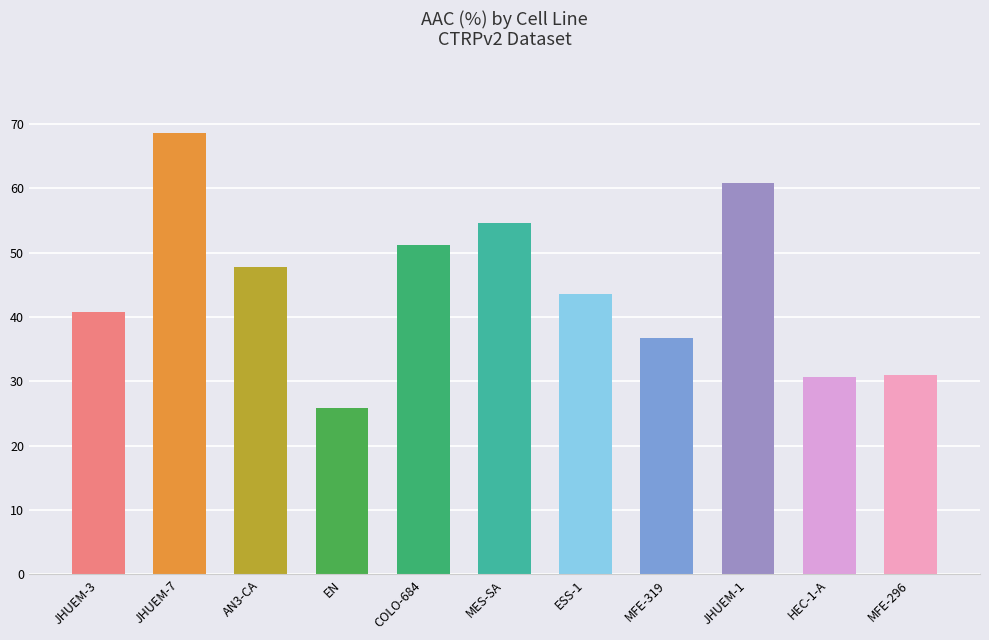

What is the change in value from MES-SA to HEC-1-A?

-23.9